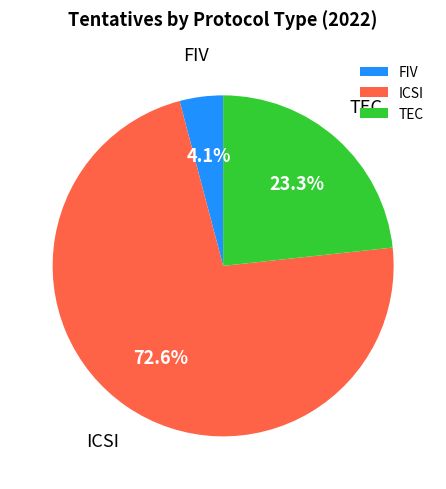

Is there a majority slice in this chart?

Yes